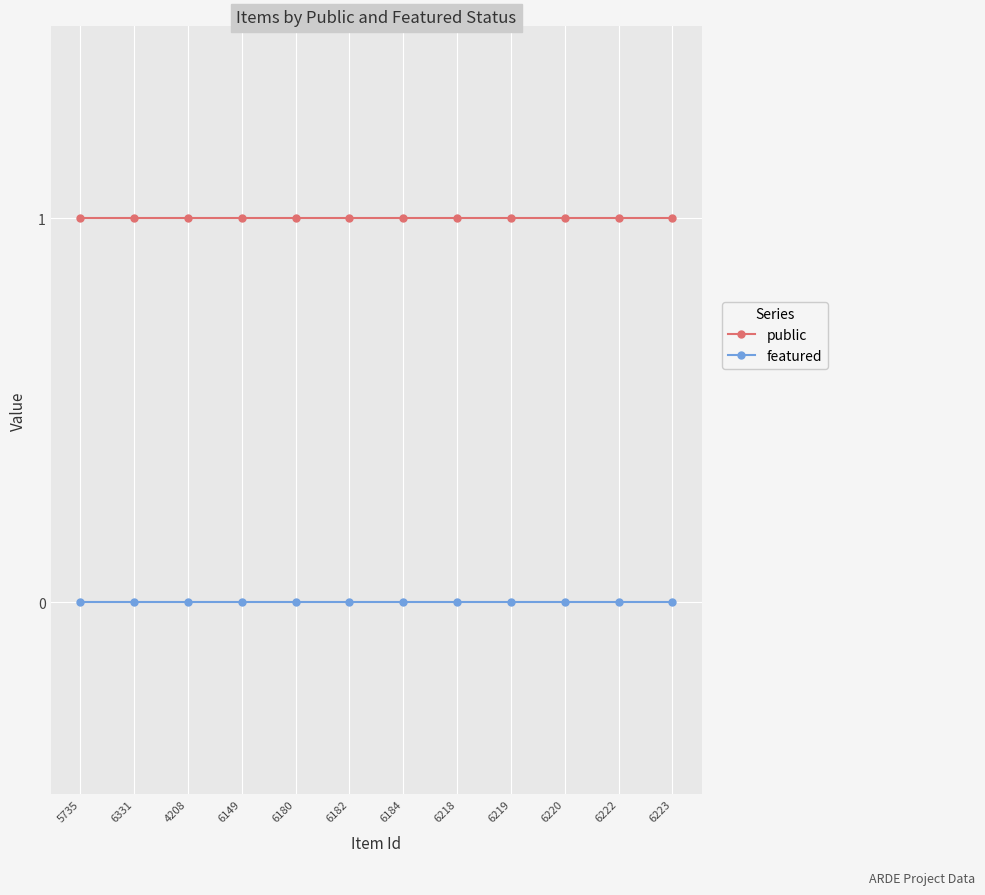

Which series has the largest total across all categories?

public